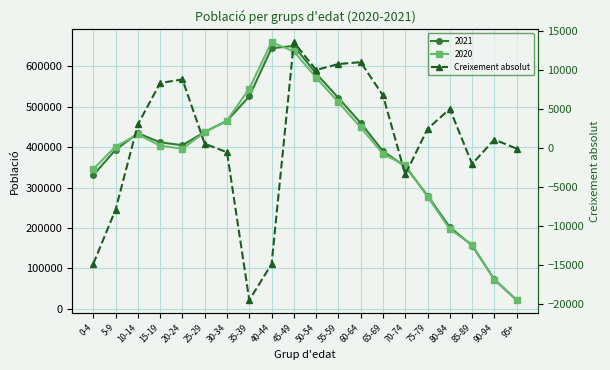

What is the difference between the second highest and minimum values?

30440